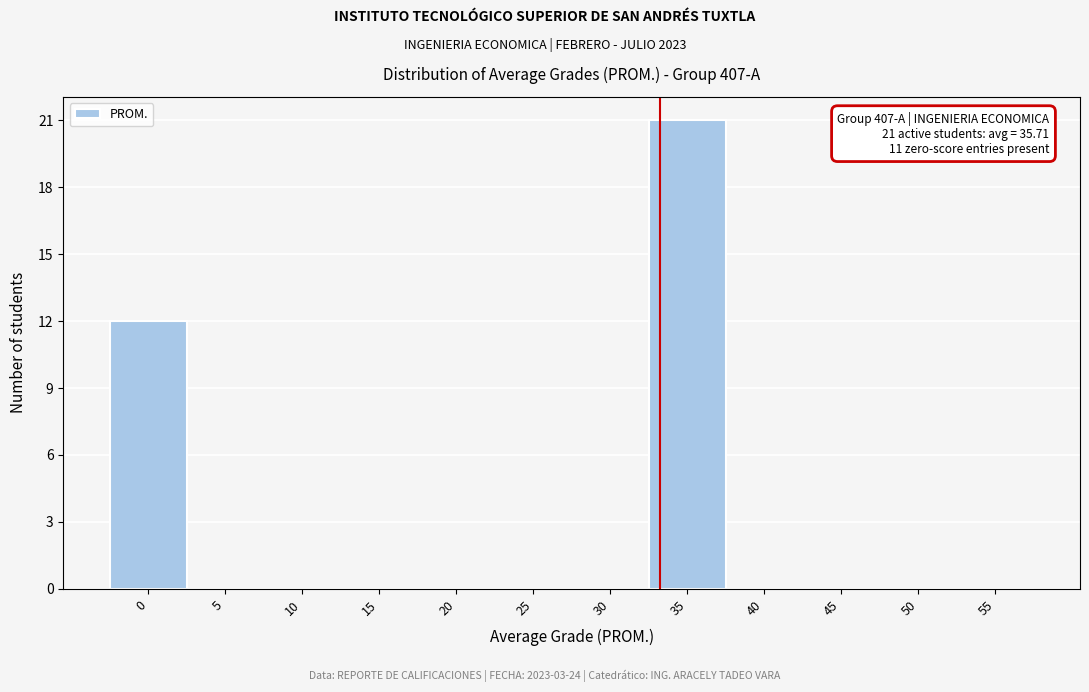

Reading right to left, extract all data points from this chart.

55=0	50=0	45=0	40=0	35=21	30=0	25=0	20=0	15=0	10=0	5=0	0=12